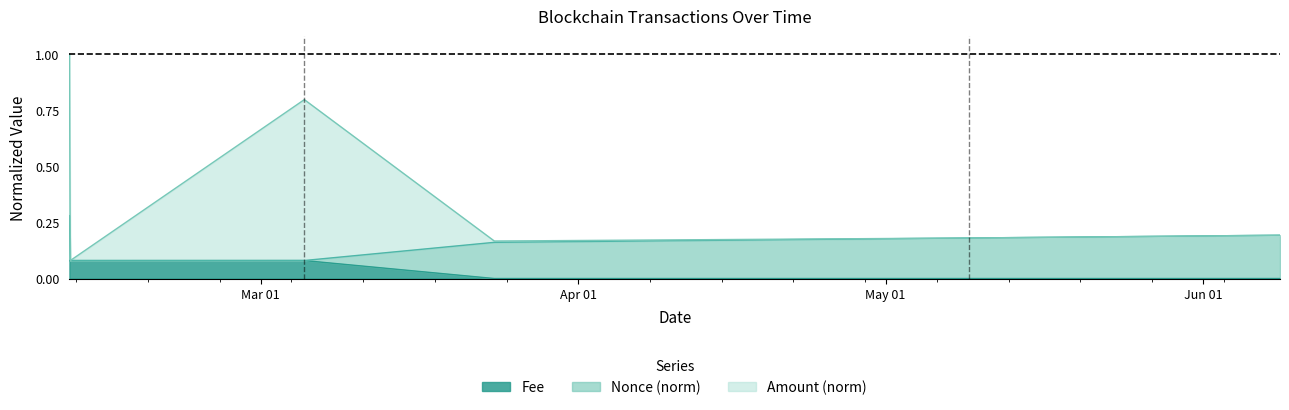

What are all the series names shown in the legend?

Fee, Nonce (norm), Amount (norm)